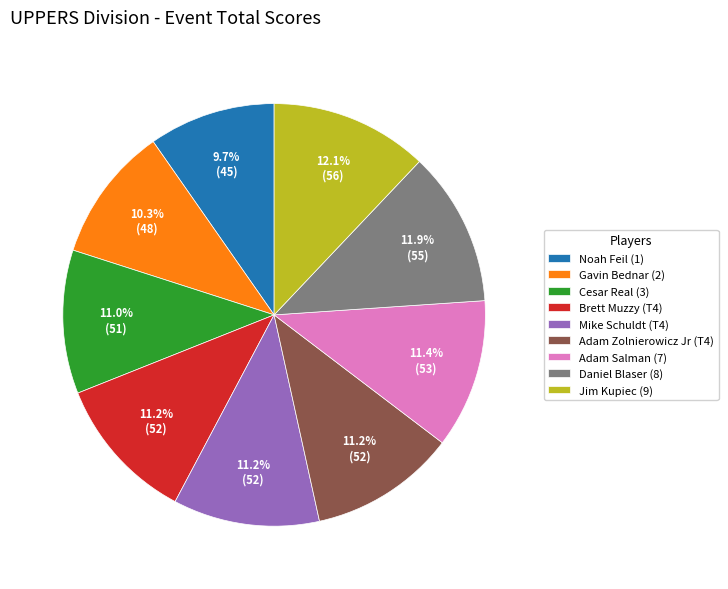

Is the sum of Gavin Bednar (2) and Jim Kupiec (9) greater than half?

No